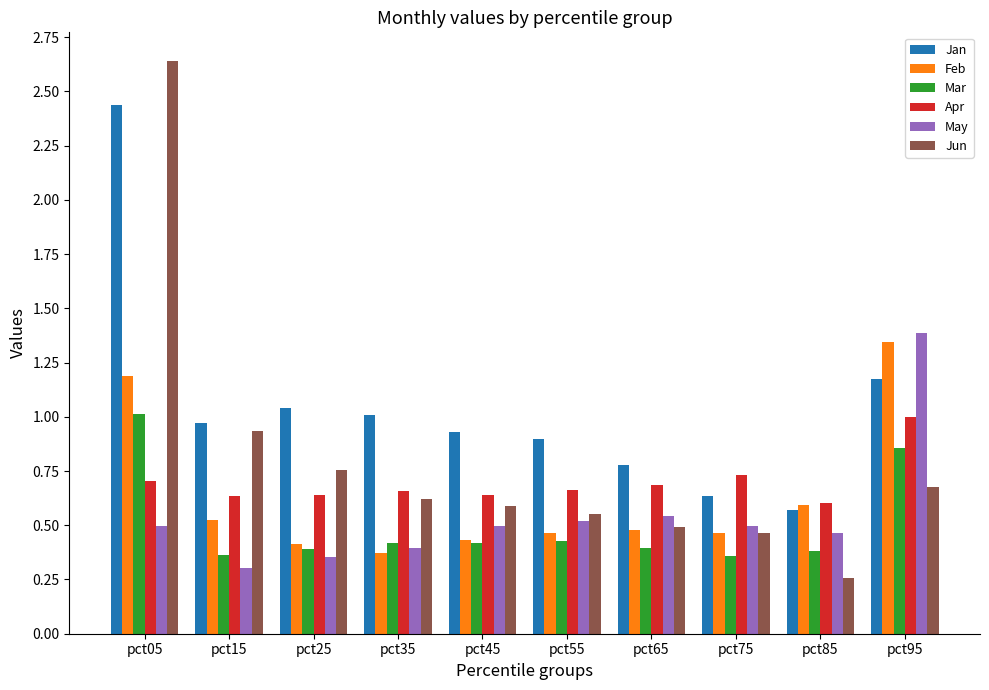

Which series has the widest spread of values?

Jun